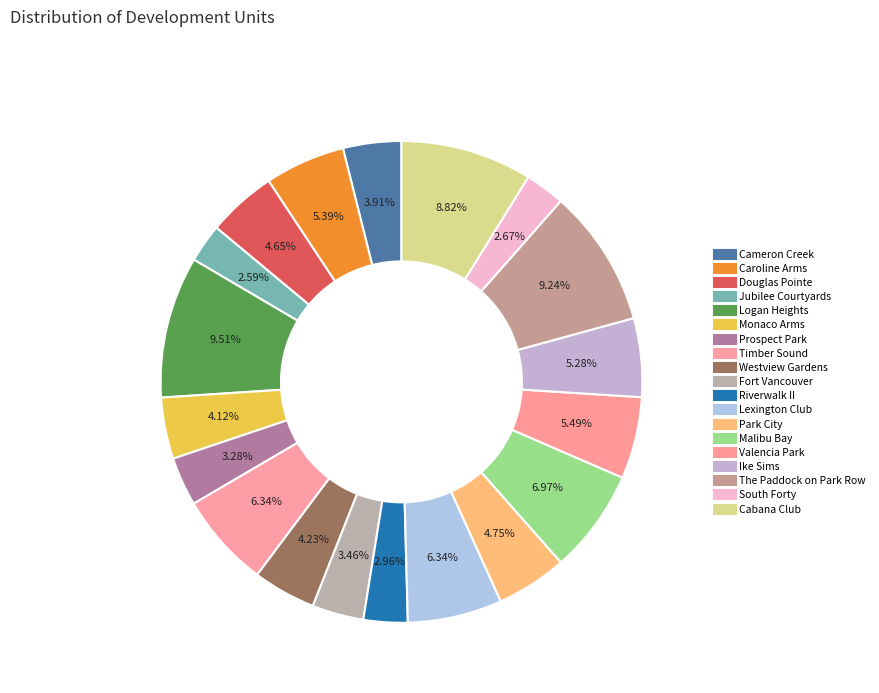

Is there a majority slice in this chart?

No